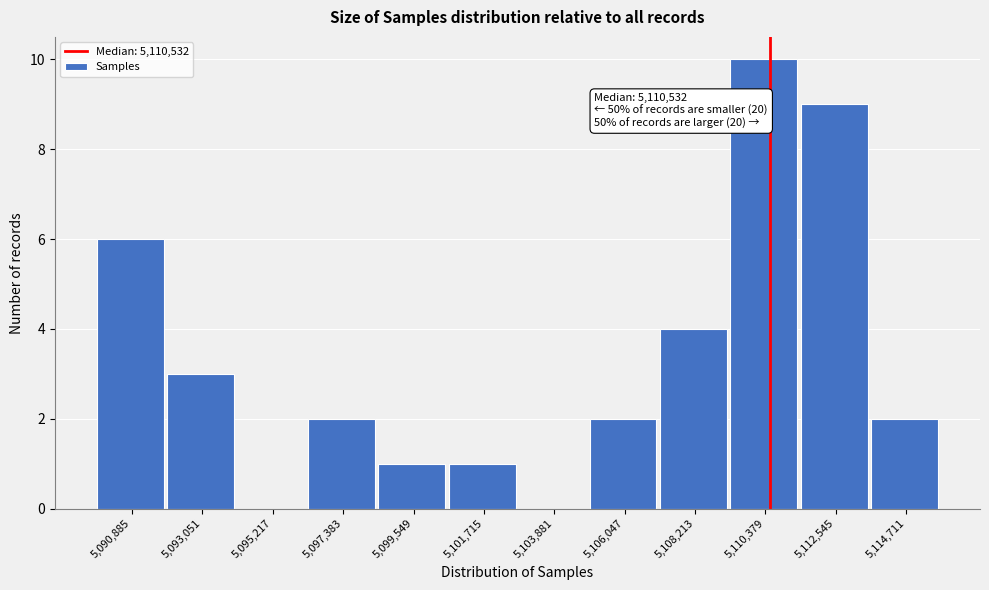

Over which range of the x-axis is the bar tallest?

5109500 to 5111500